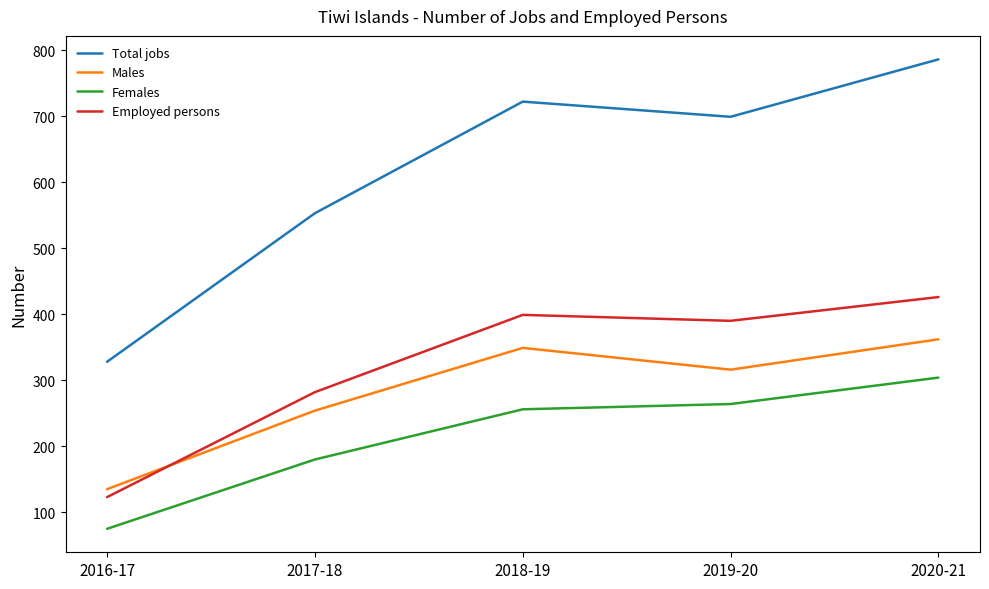

Is it true that Employed persons equals 47 at 2016-17?

False